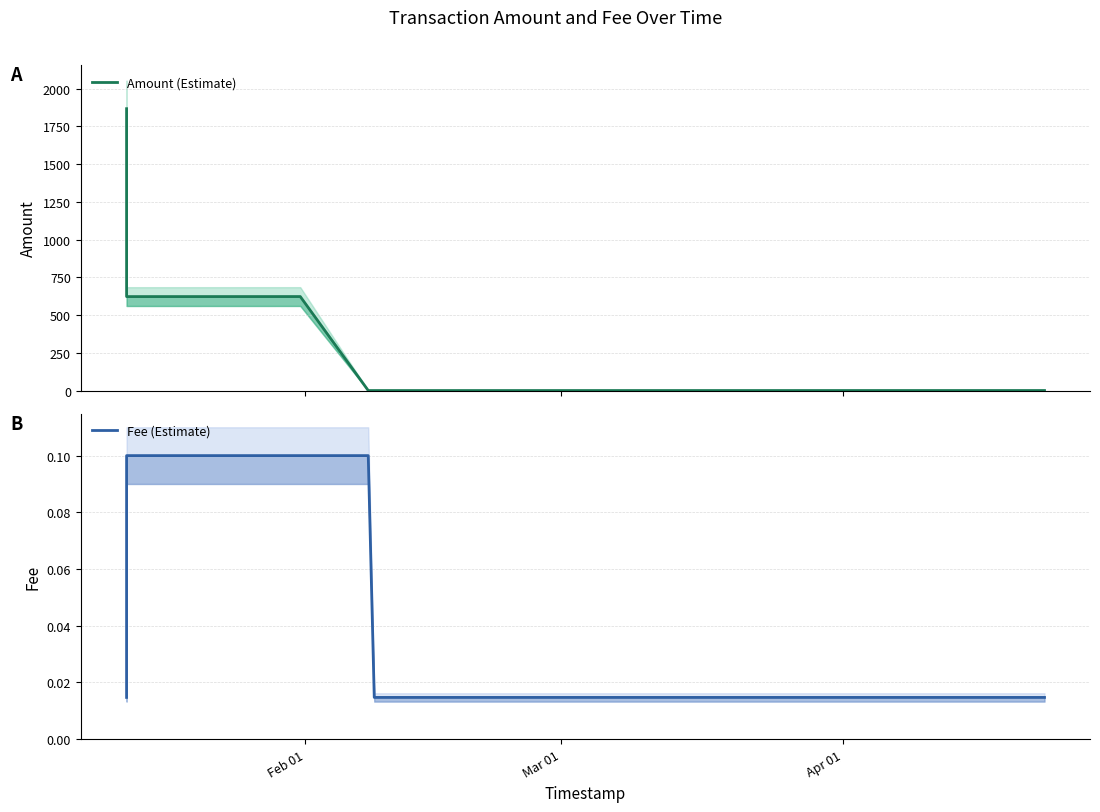

Does the chart have visible grid lines?

Yes